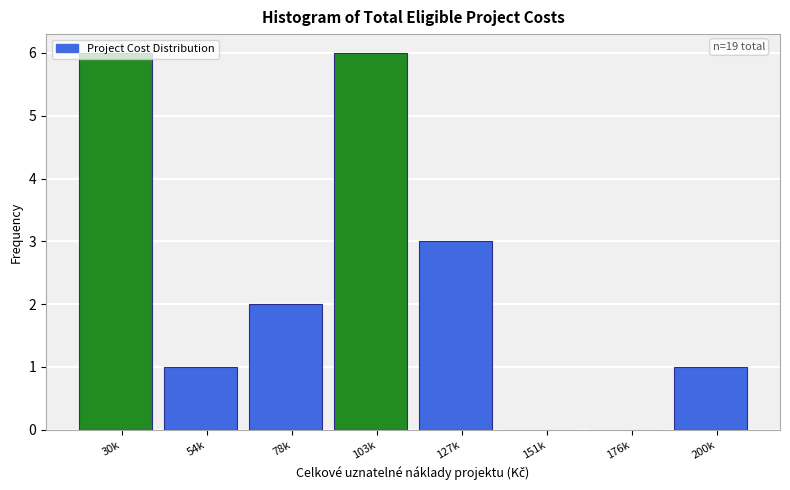

What is the greatest value displayed?

6